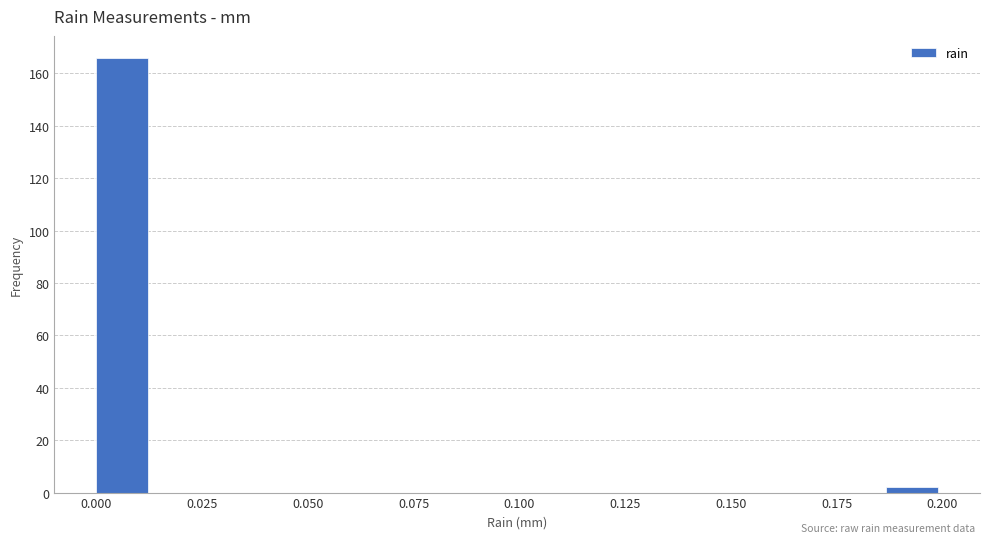

Read against the x-axis, roughly where is the centre of the tallest bar?

0.005